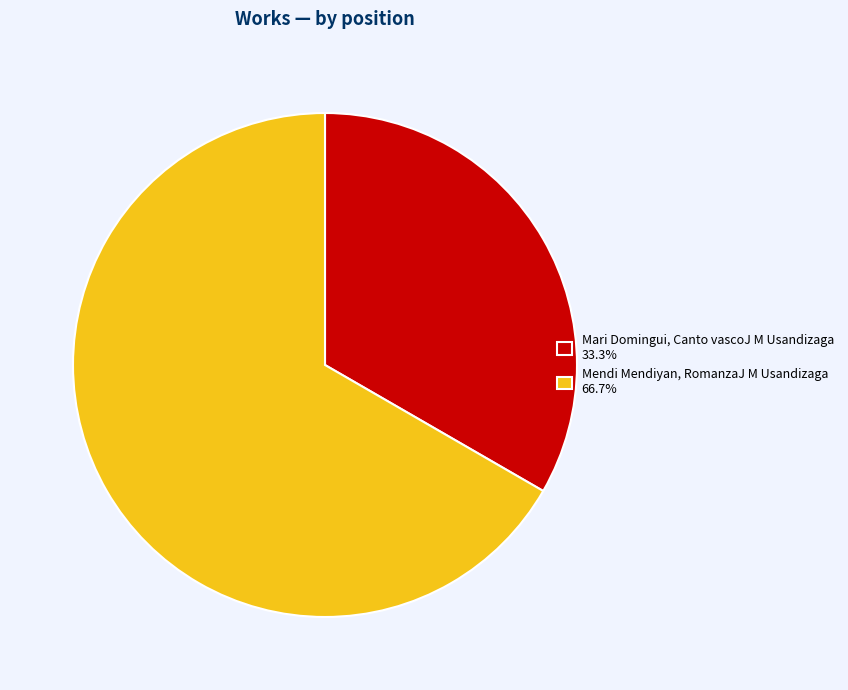

Combined, do Mendi Mendiyan, RomanzaJ M Usandizaga 66.7% and Mari Domingui, Canto vascoJ M Usandizaga 33.3% account for over 50%?

Yes